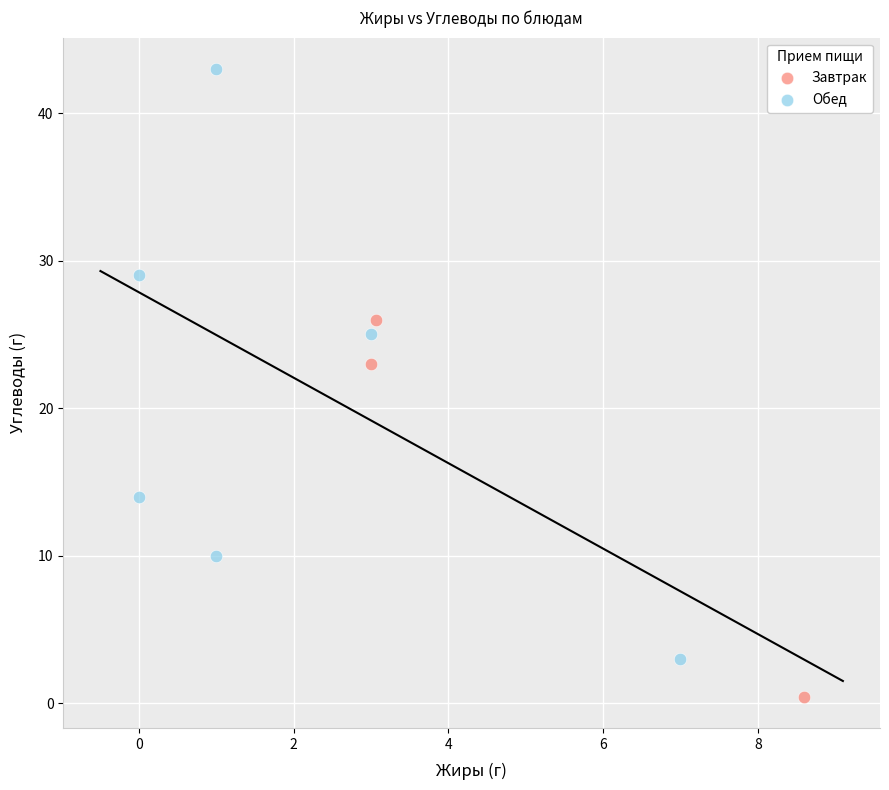

Which series reaches the minimum Y coordinate?

Завтрак